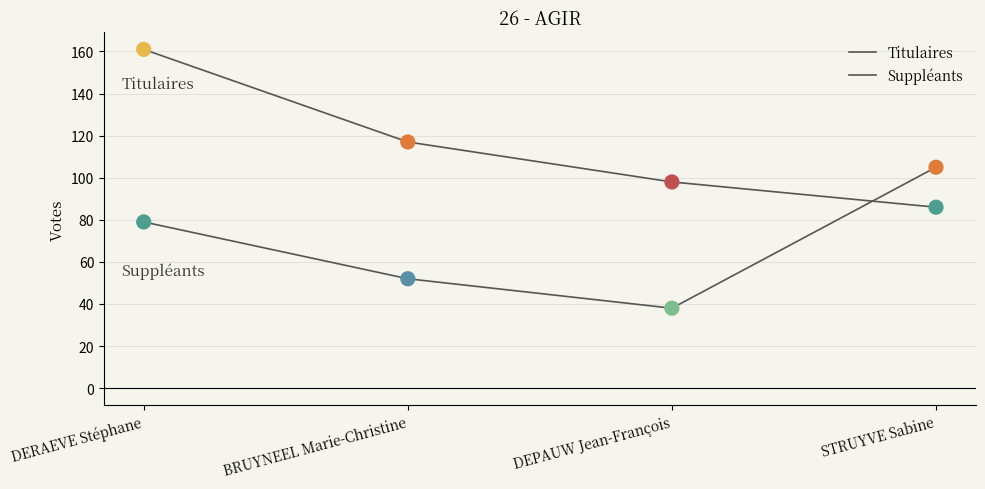

What is the total value across all series at BRUYNEEL Marie-Christine?

169